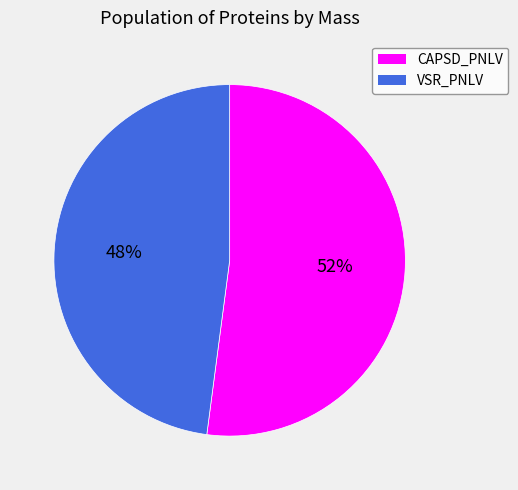

Approximately how many times larger is the value at CAPSD_PNLV compared to VSR_PNLV?

1.1